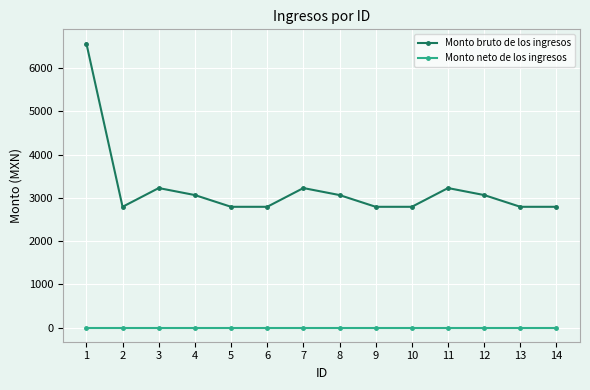

What are all the series names shown in the legend?

Monto bruto de los ingresos, Monto neto de los ingresos